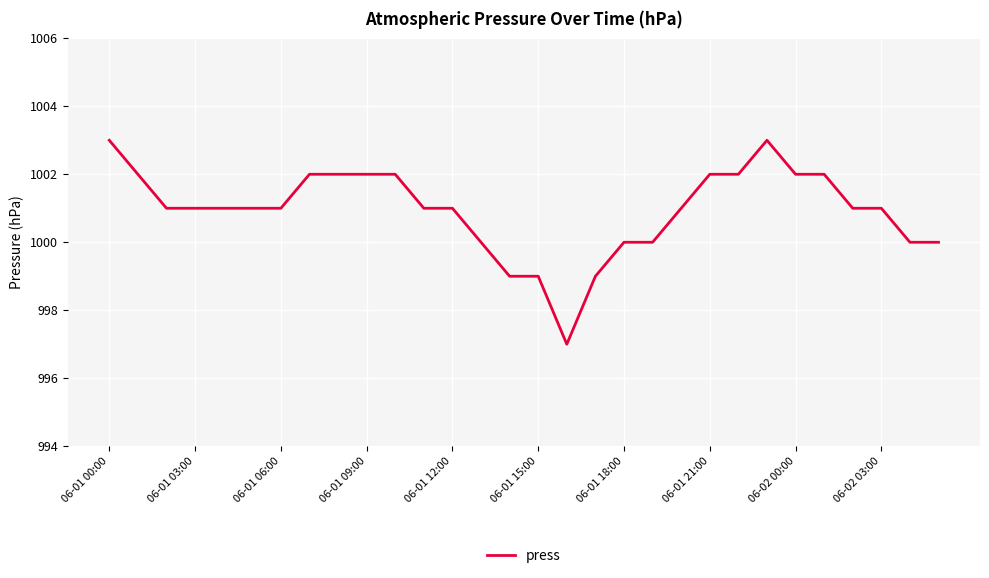

What is the greatest value displayed?

1003